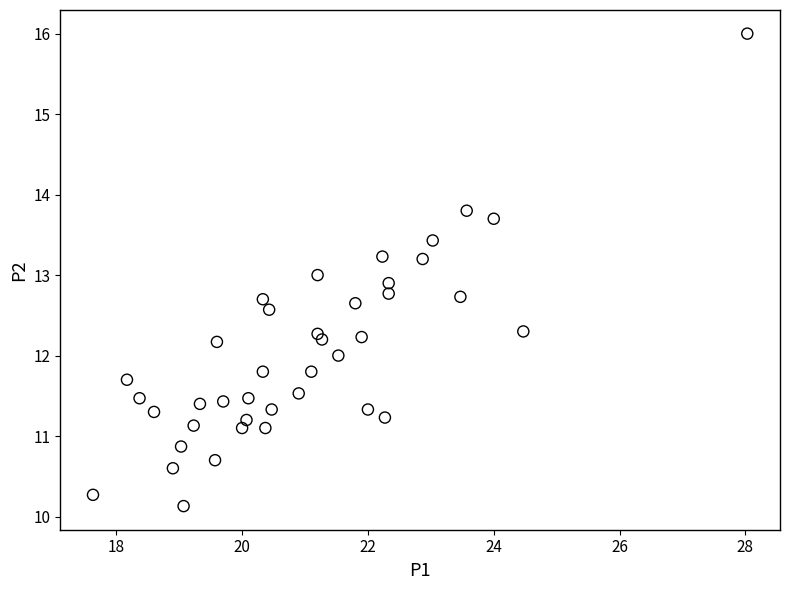

What is the range of X values (max minus min)?

10.4